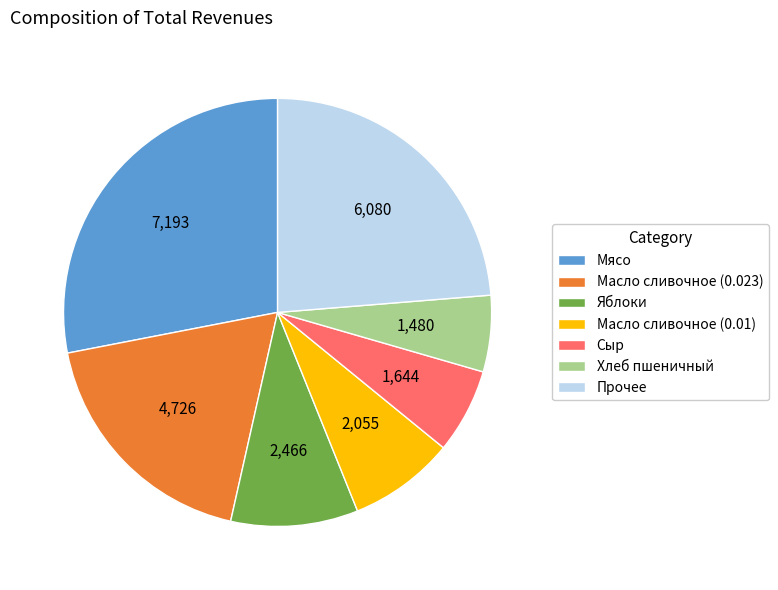

Which category has the smallest portion of the pie?

Хлеб пшеничный